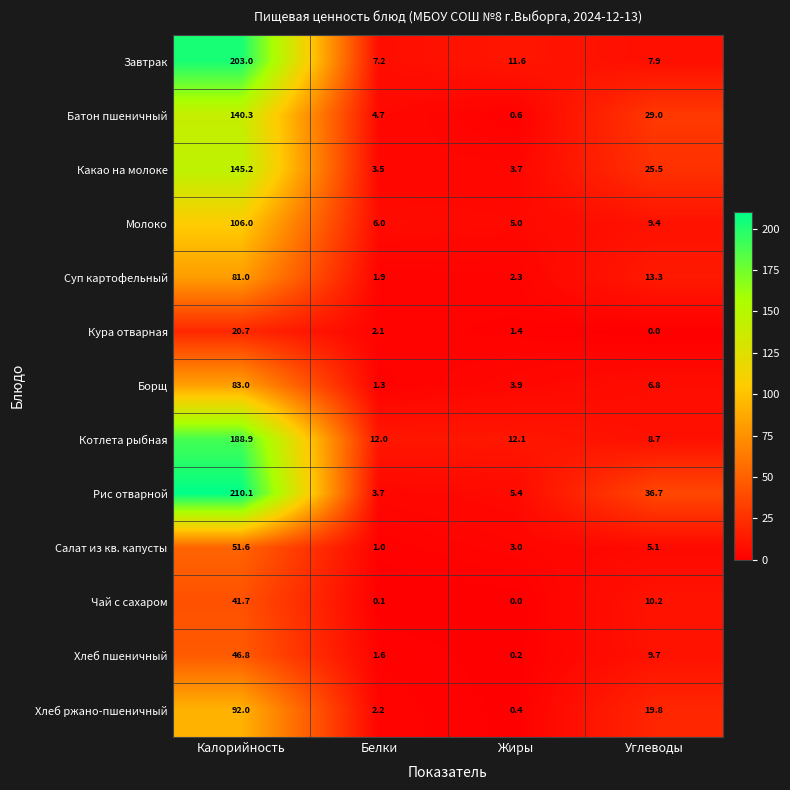

Which series changed the most between Белки and Жиры?

Завтрак